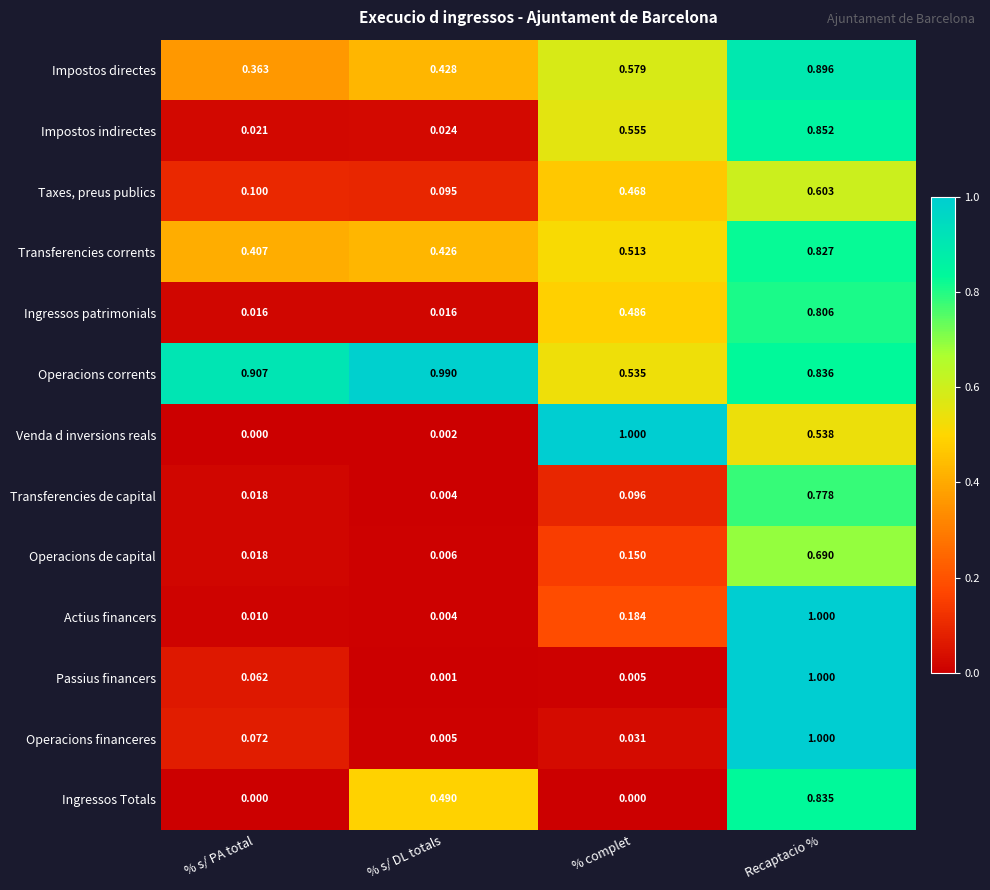

How many series are shown in this chart?

13